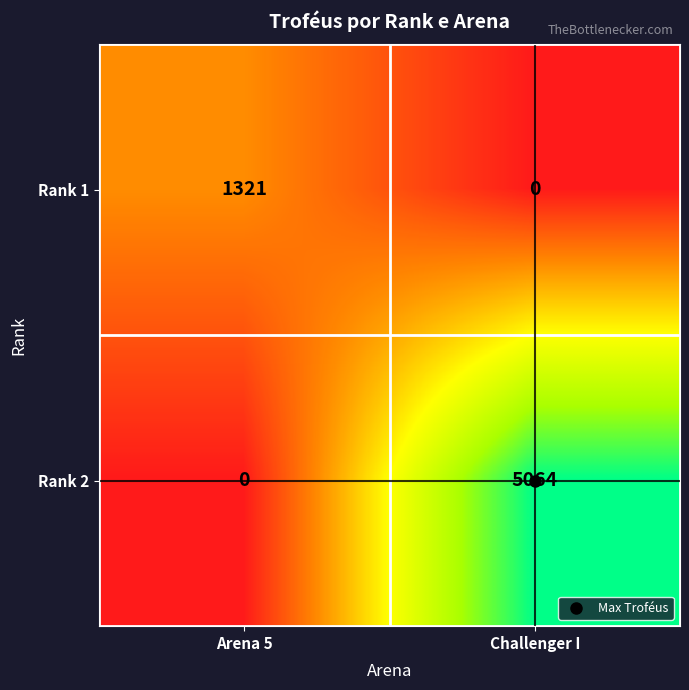

Which series has the largest total across all categories?

Rank 2